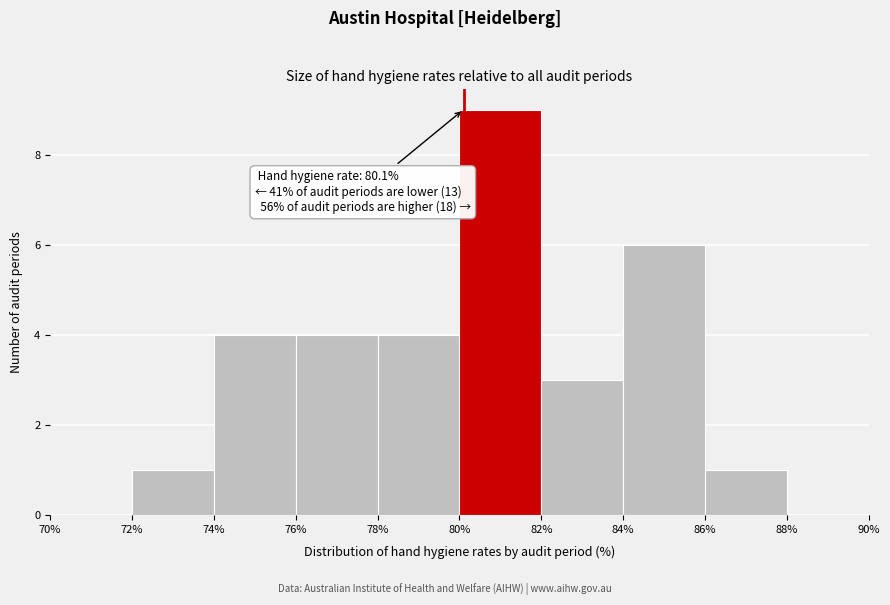

Over which range of the x-axis is the bar tallest?

80% to 82%